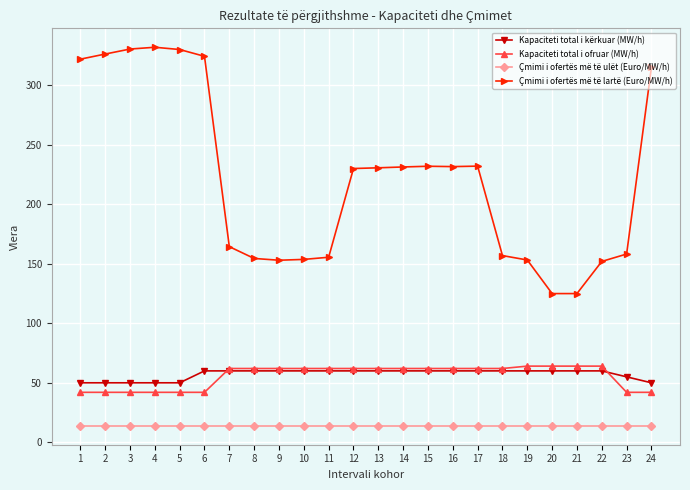

Rank the series by their maximum value, from lowest to highest.

Çmimi i ofertës më të ulët (Euro/MW/h), Kapaciteti total i kërkuar (MW/h), Kapaciteti total i ofruar (MW/h), Çmimi i ofertës më të lartë (Euro/MW/h)